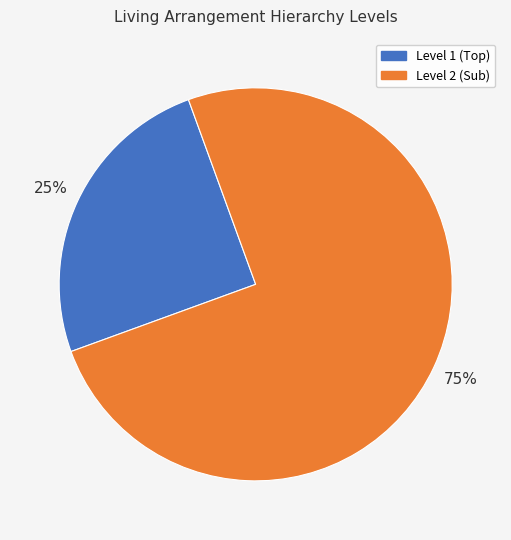

To the nearest percent, what is the average slice percentage?

50%